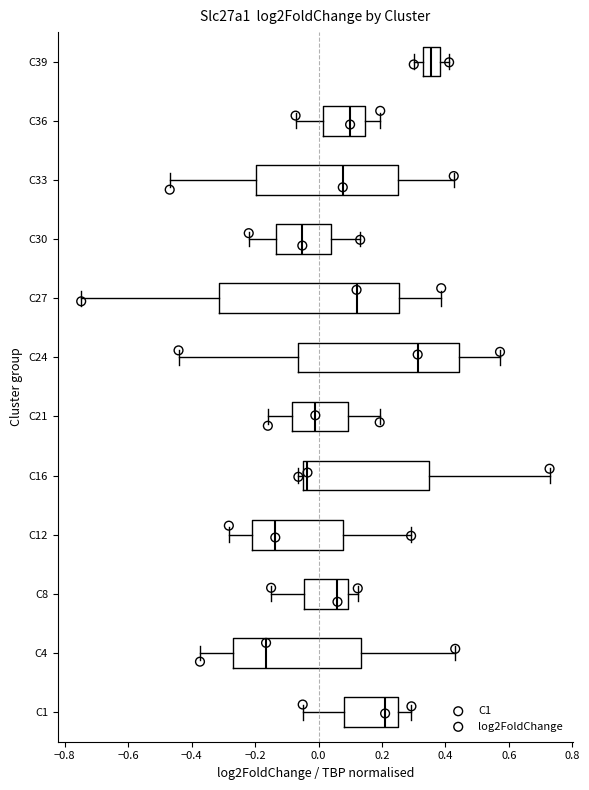

Where does the right whisker of the box for C16 end on the x-axis? The values are not printed on the chart, so give them approximately, as read against the axis.

0.72